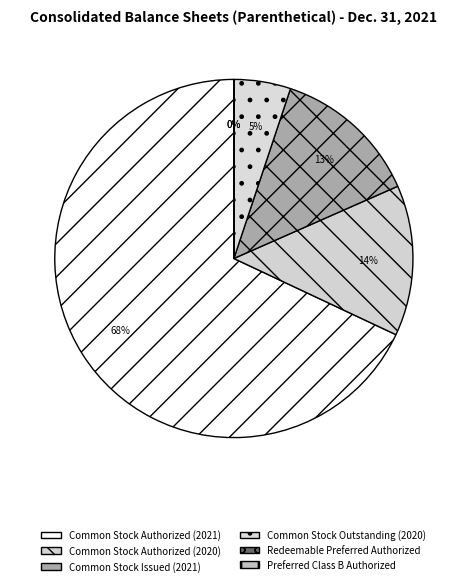

What percentage is the Common Stock Outstanding (2020) slice, to the nearest percent?

5%